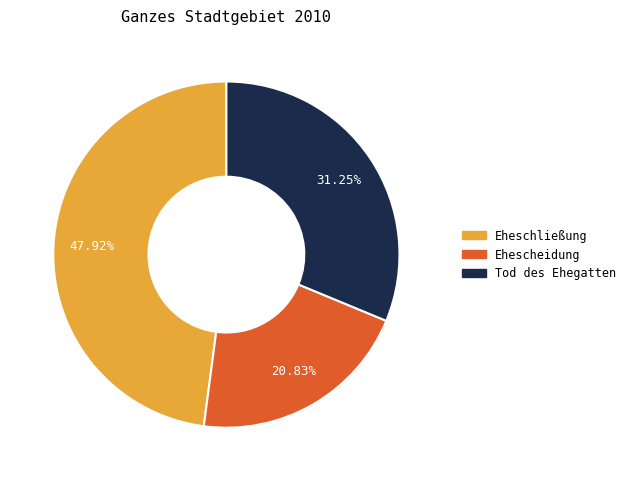

Which slice is the largest?

Eheschließung